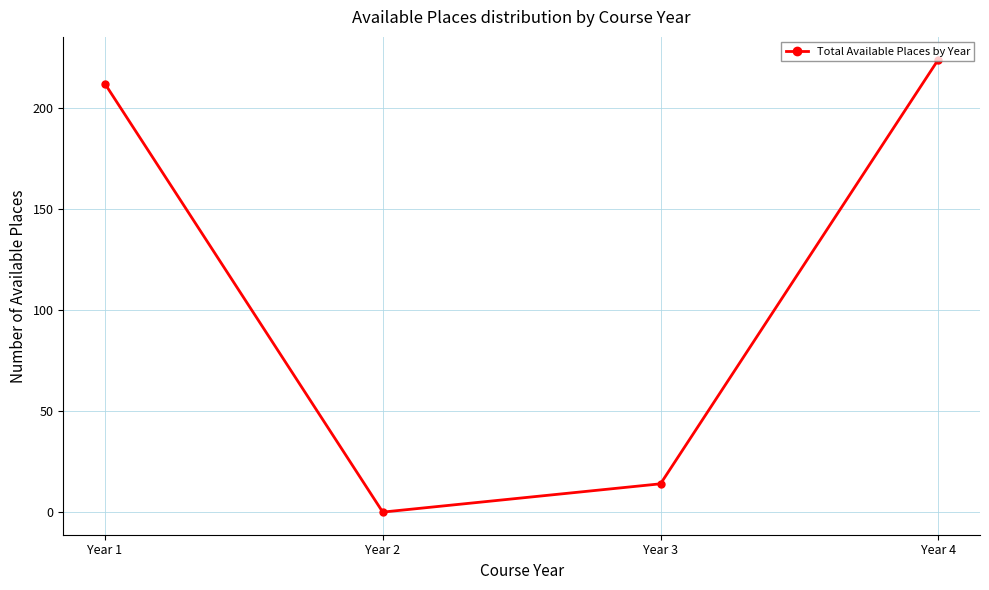

What is the greatest value displayed?

224